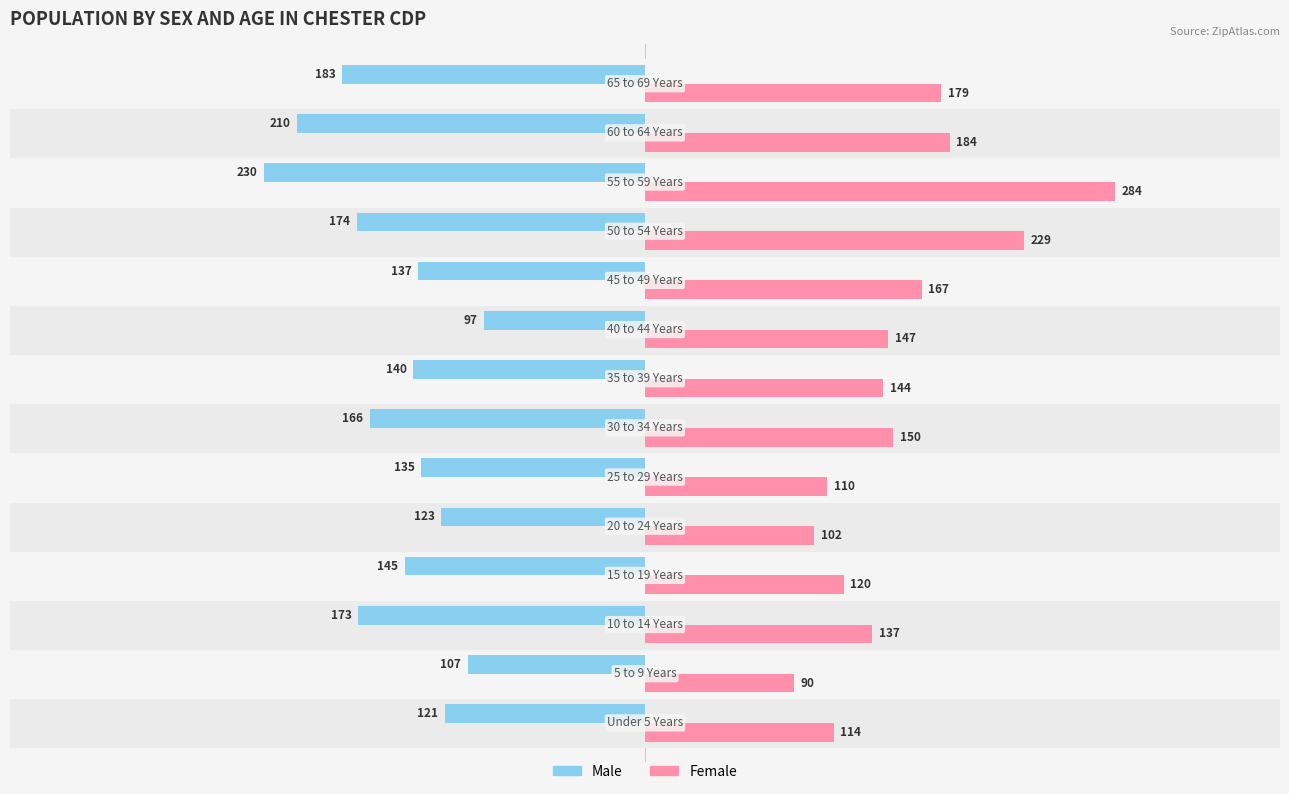

What is the sum of all Female values?

2157